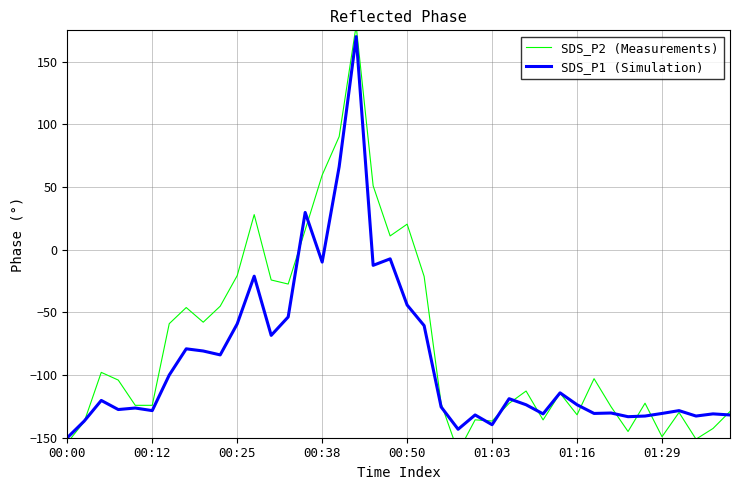

Is it true that SDS_P1 (Simulation) equals -28.1 at 00:12?

False